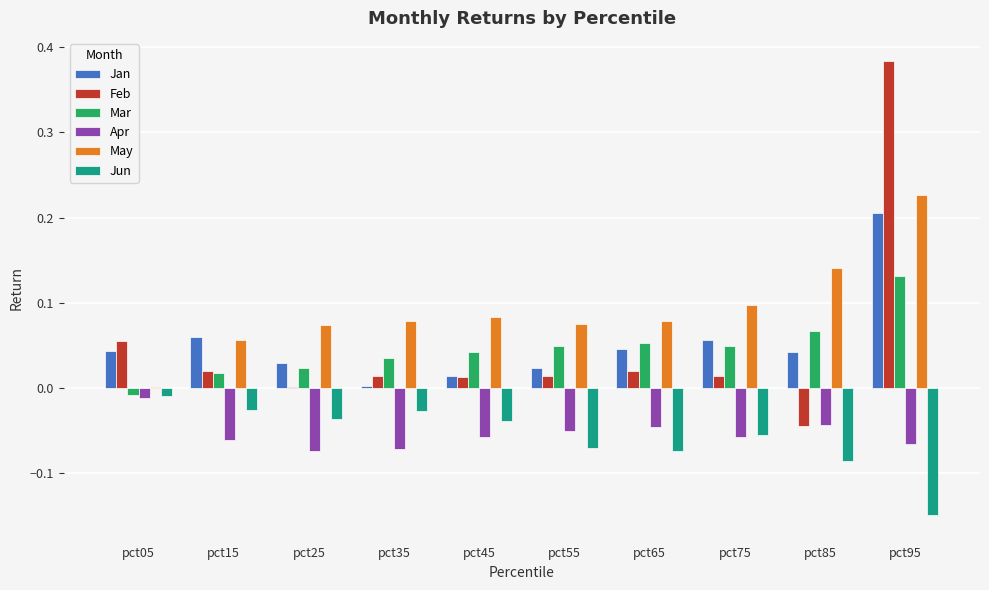

At which category does the chart reach its peak across all series?

pct95